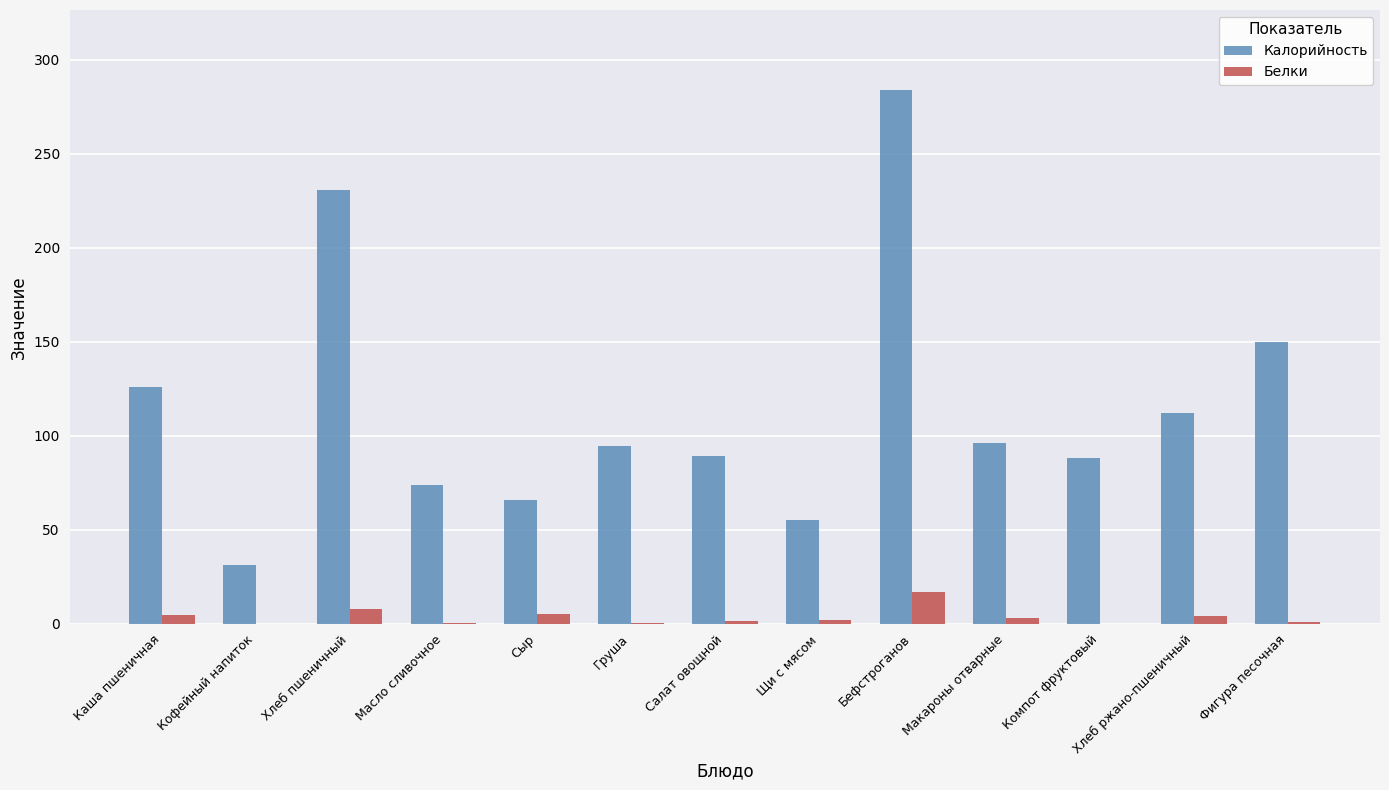

What value does the Калорийность series have at Кофейный напиток?

31.0